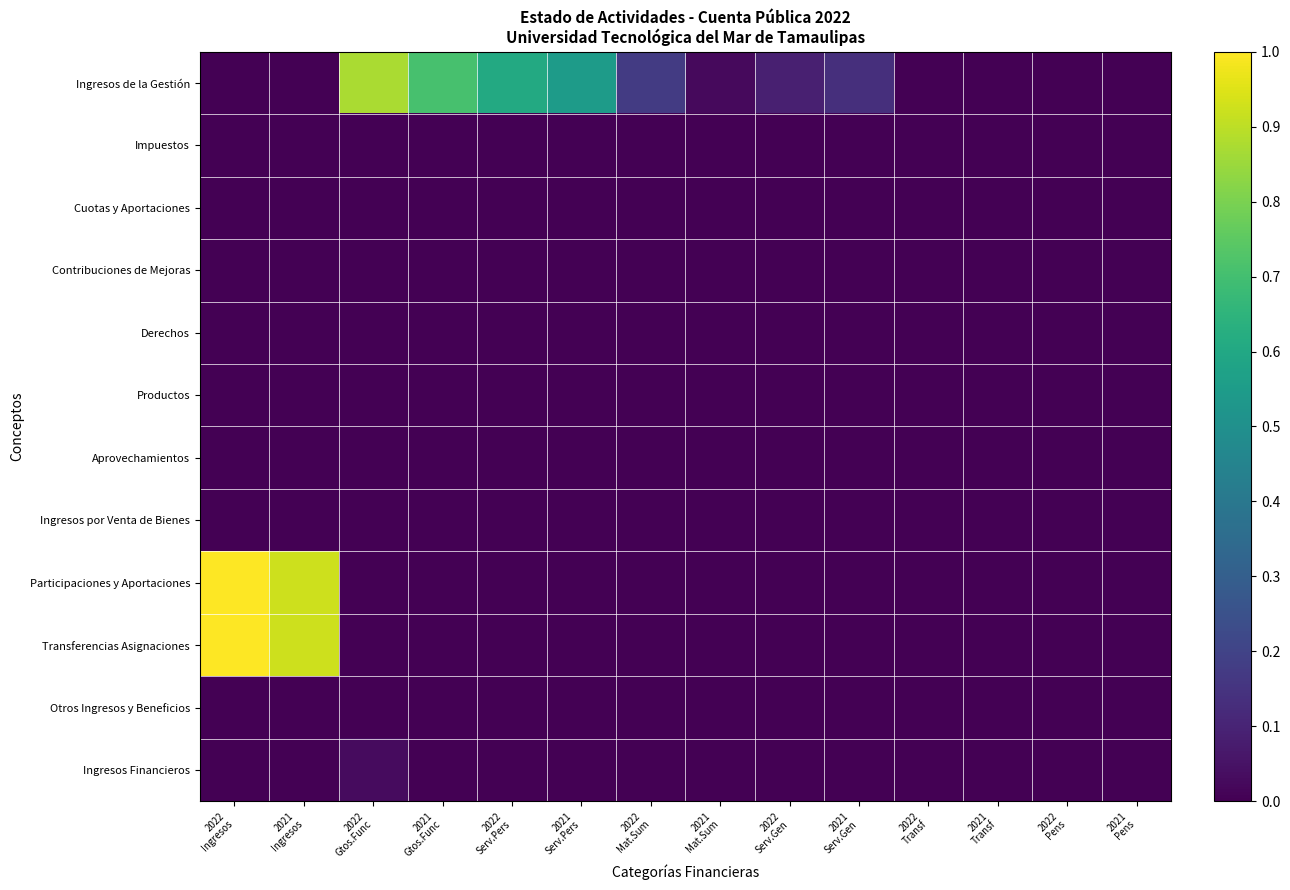

Rank the series at 2022 Gtos.Func from highest to lowest value.

Ingresos de la Gestión, Ingresos Financieros, Impuestos, Cuotas y Aportaciones, Contribuciones de Mejoras, Derechos, Productos, Aprovechamientos, Ingresos por Venta de Bienes, Participaciones y Aportaciones, Transferencias Asignaciones, Otros Ingresos y Beneficios